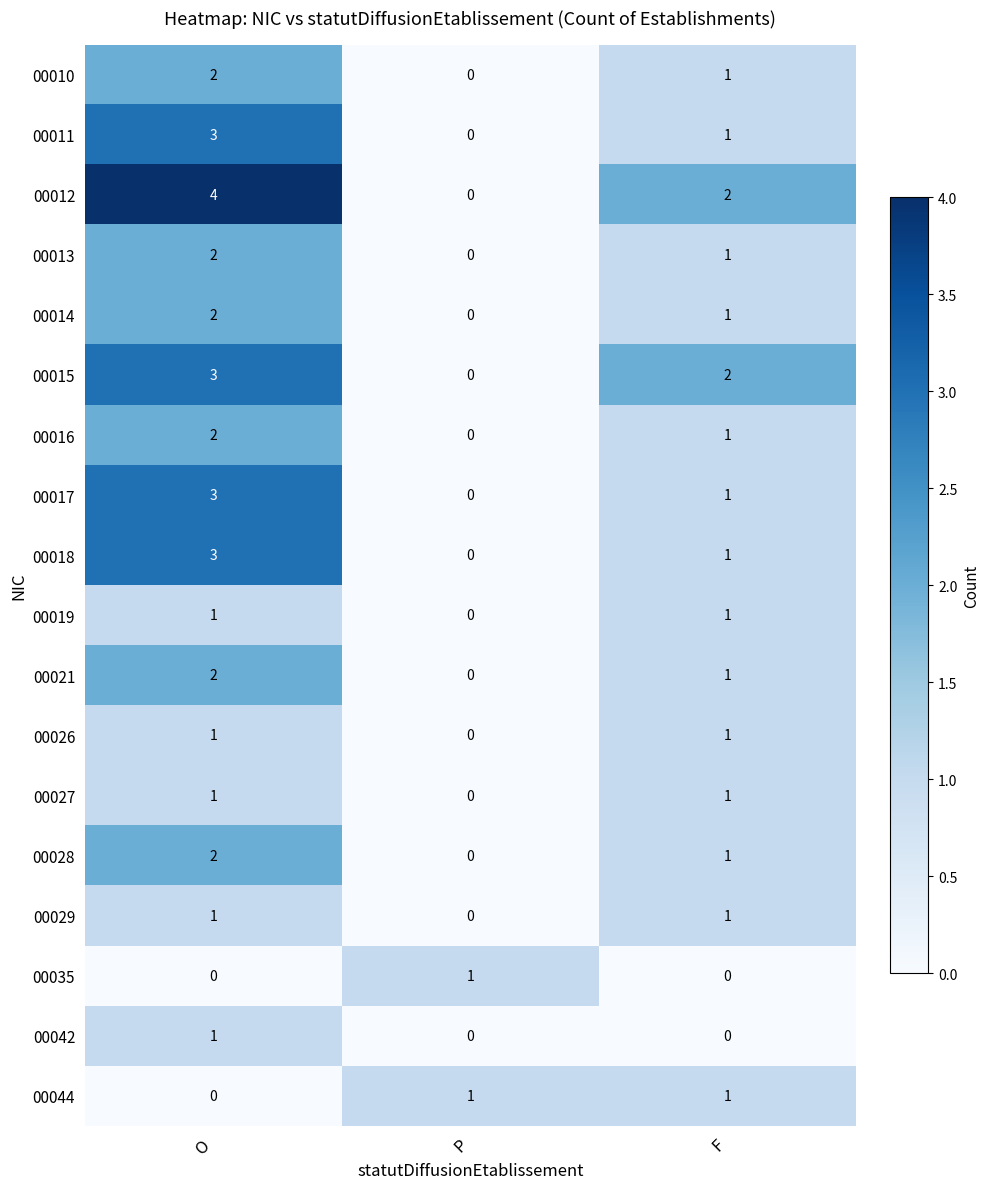

Which series has the largest total across all categories?

00012